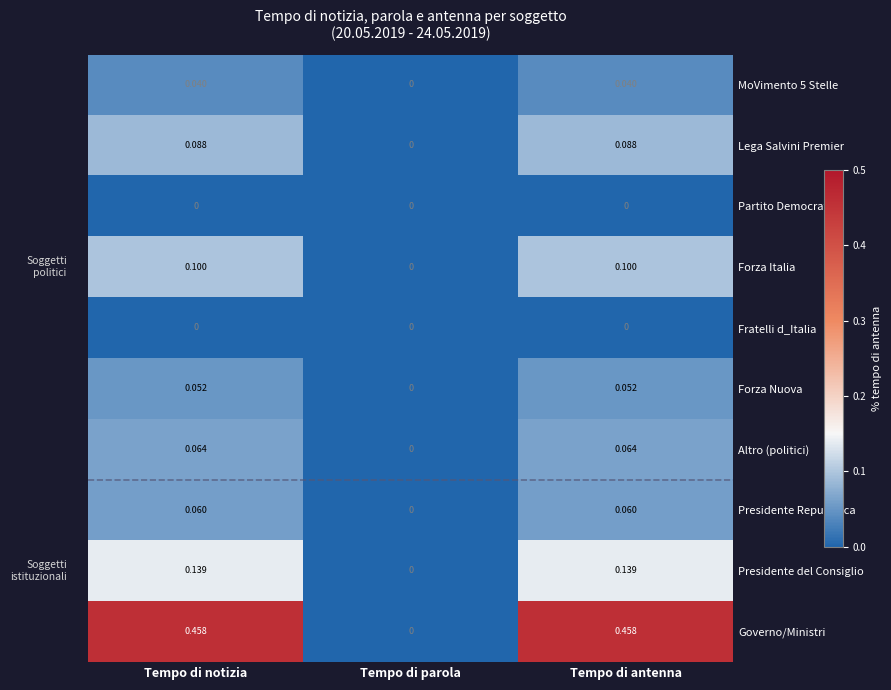

How many series are shown in this chart?

10